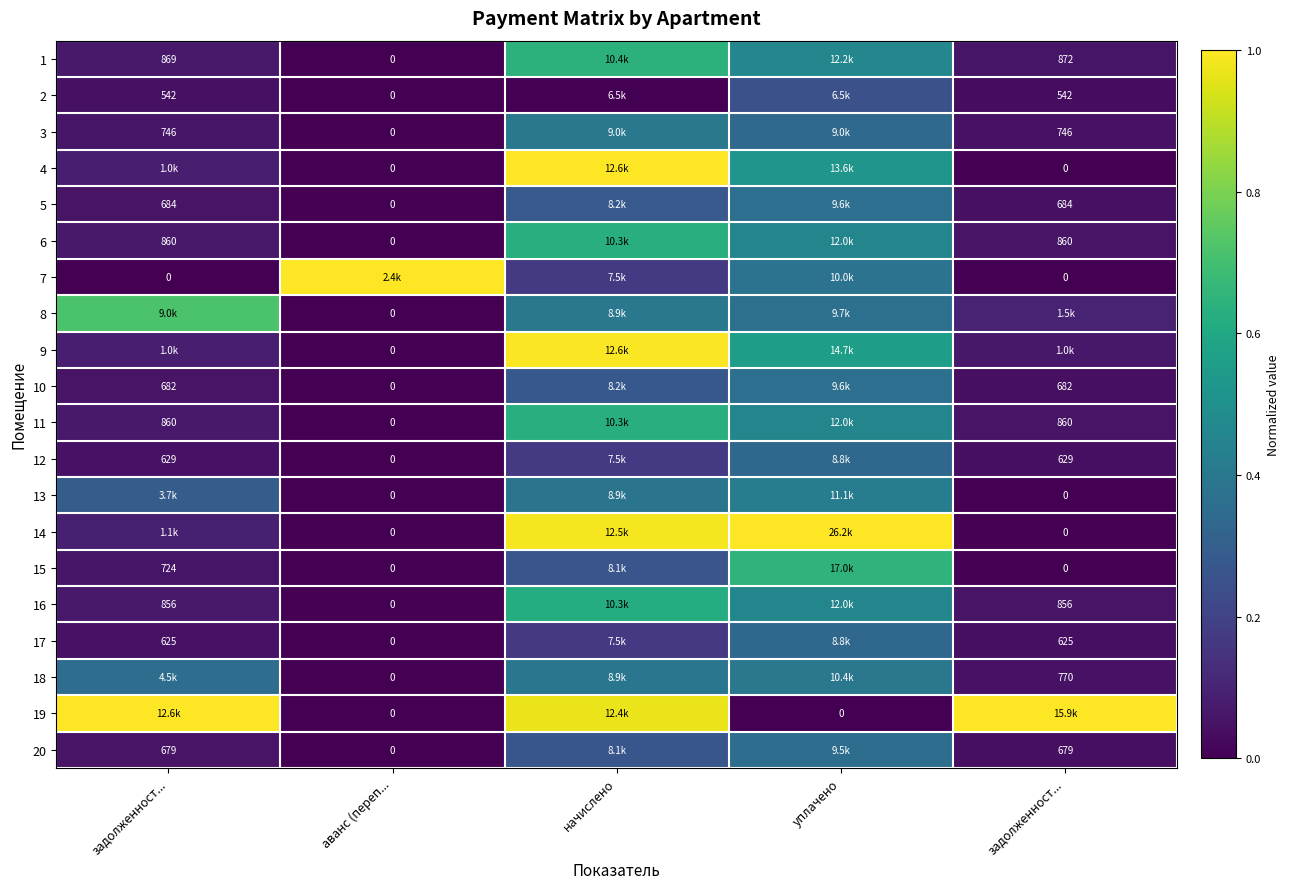

At which label does 10 reach its minimum?

аванс (переп...